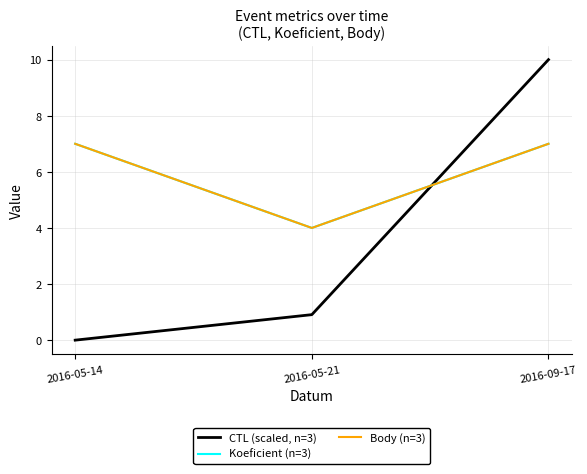

Between 2016-09-17 and 2016-05-14, which is larger?

2016-09-17